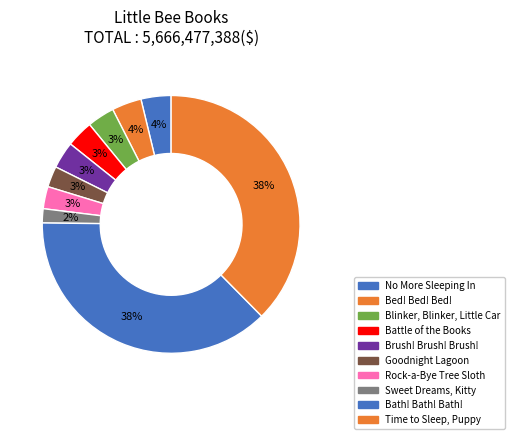

Which category has the smallest portion of the pie?

Sweet Dreams, Kitty